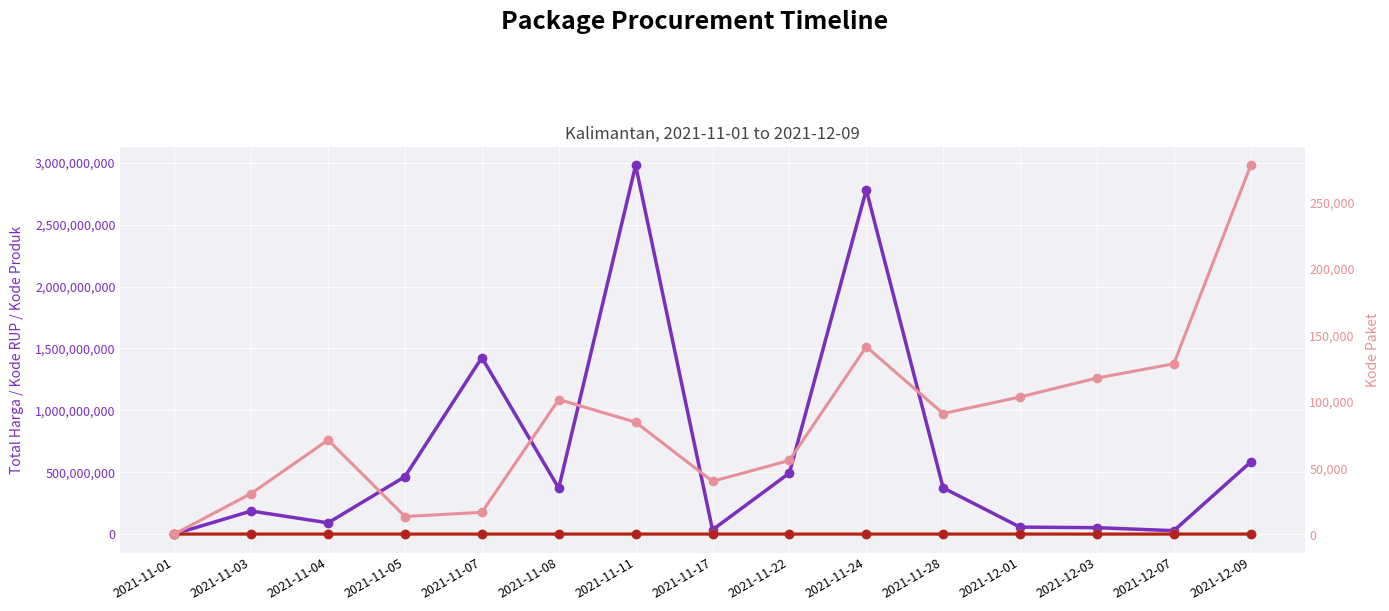

True or false: Total Harga (IDR) and Kode RUP (÷1000) cross at least once.

False